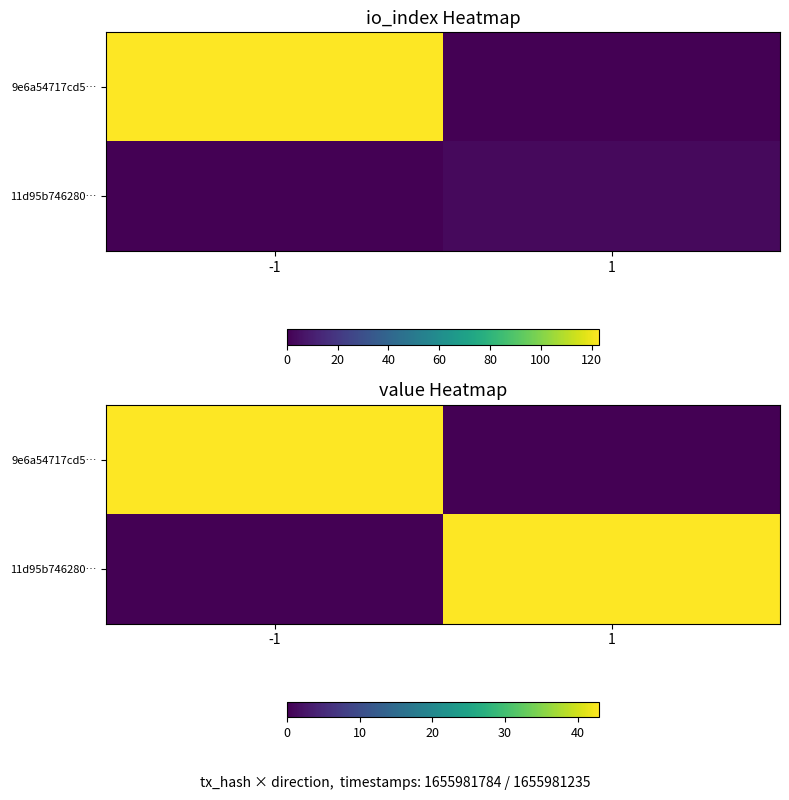

The value of 9e6a54717cd5… at -1 is 42.9. True or false?

True